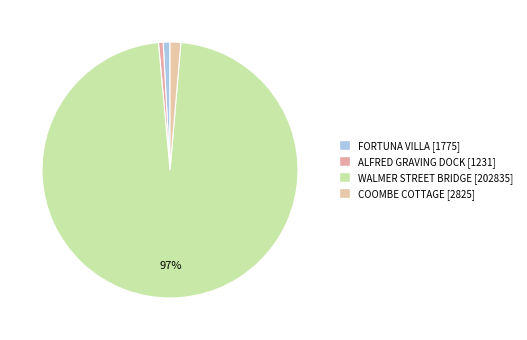

Is it true that ALFRED GRAVING DOCK is 11% of the pie?

False